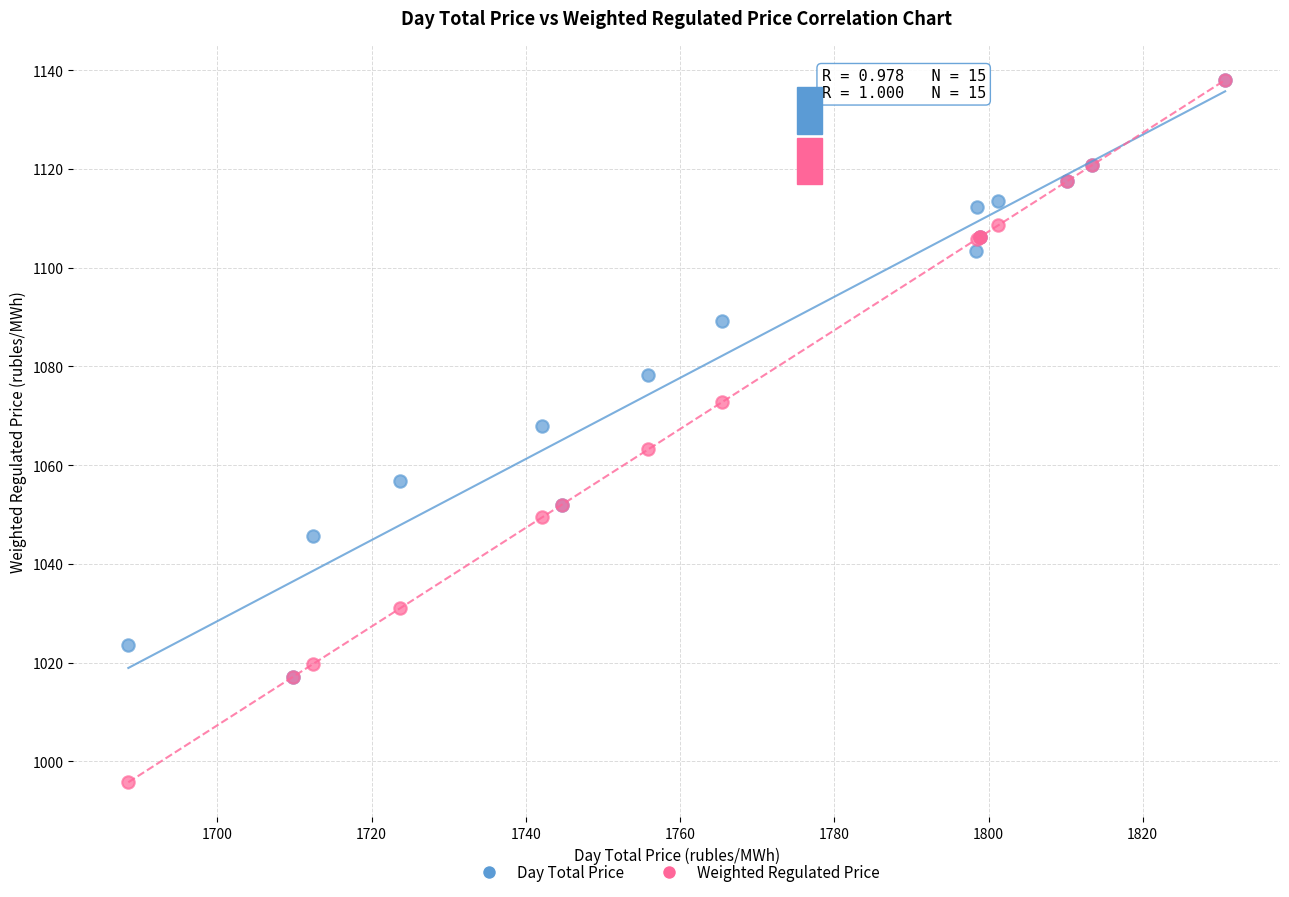

Which series reaches the minimum Y coordinate?

Weighted Regulated Price